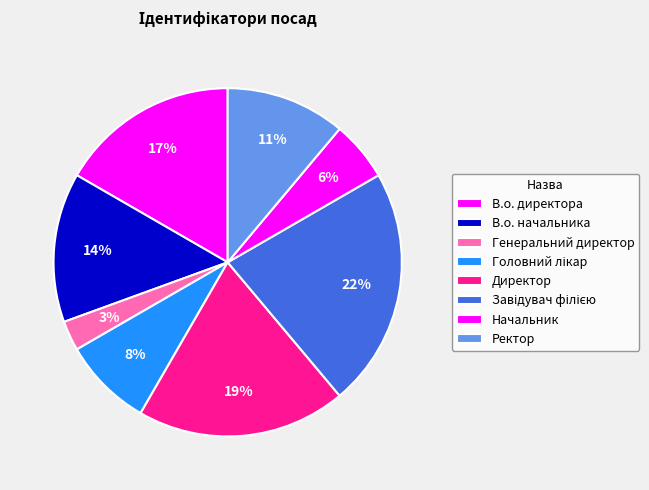

Rank the categories by value from lowest to highest.

Генеральний директор, Начальник, Головний лікар, Ректор, В.о. начальника, В.о. директора, Директор, Завідувач філією